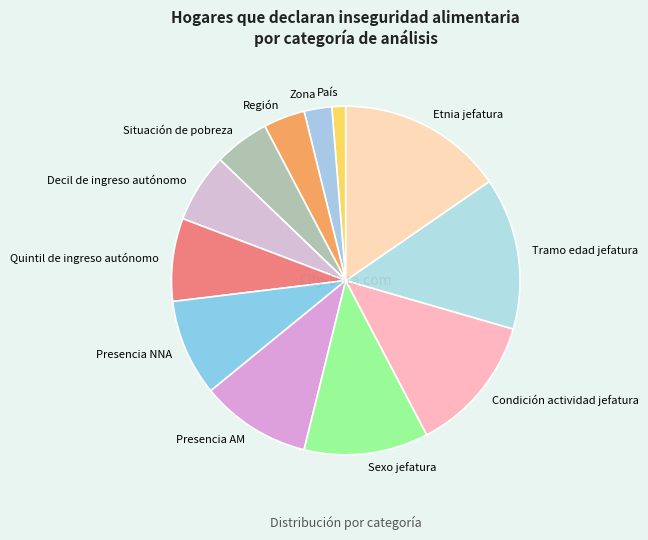

Which category has the biggest portion of the pie?

Etnia jefatura